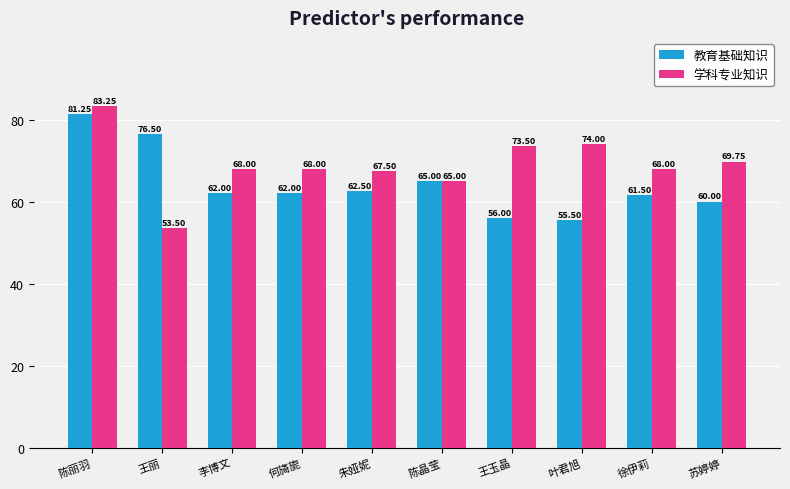

At which label does 学科专业知识 reach its minimum?

王丽